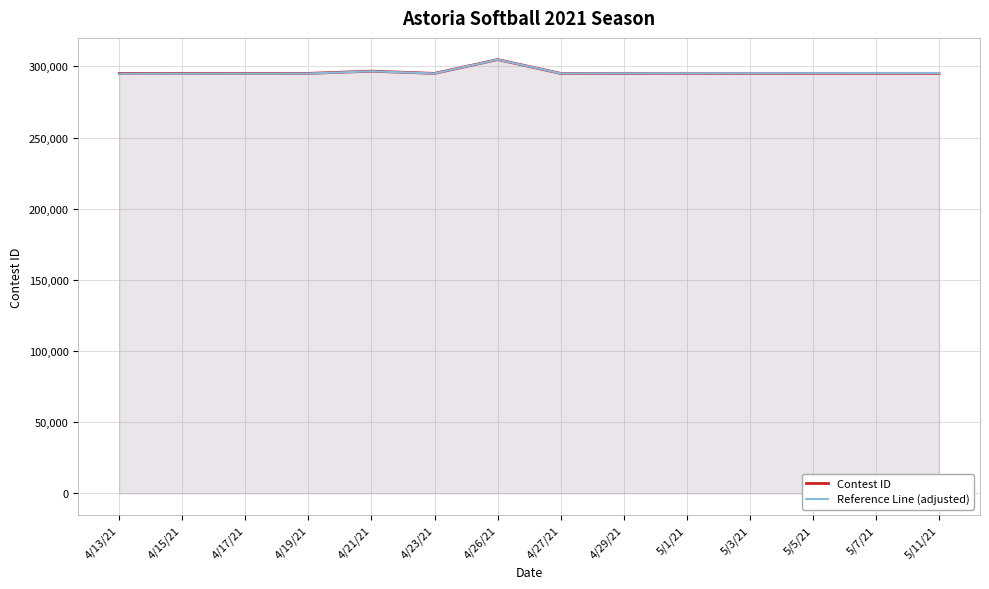

What is the label of the 10th point from the left?

5/1/21